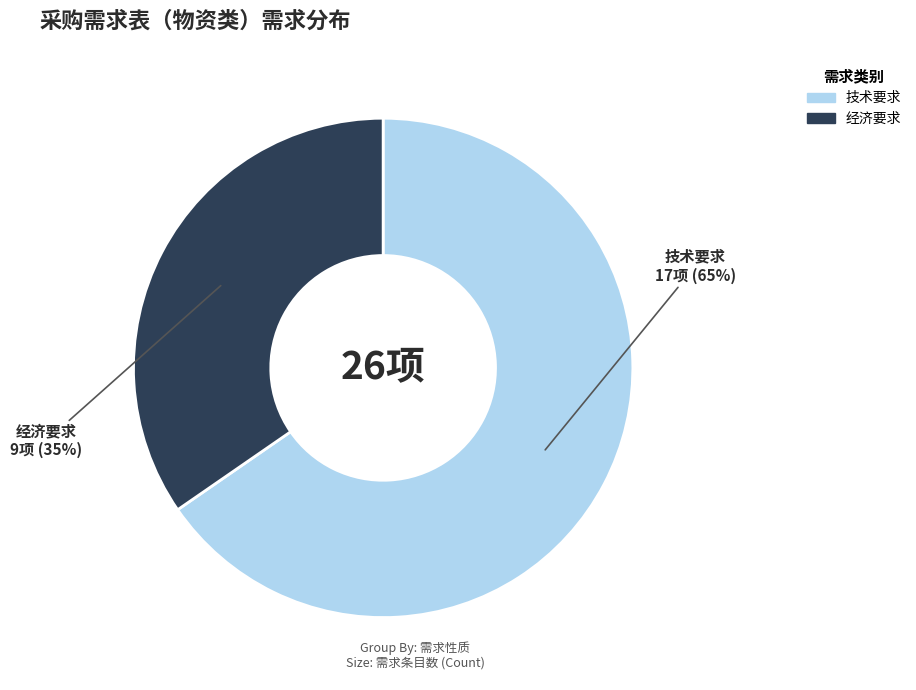

Which slice is the smallest?

经济要求